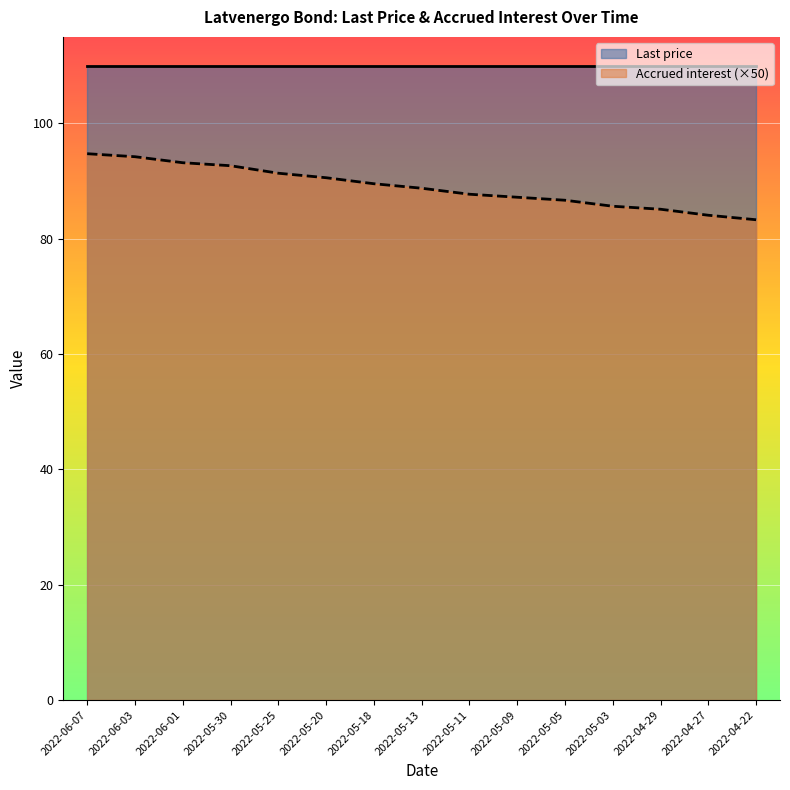

What position from the right is 2022-04-29?

3